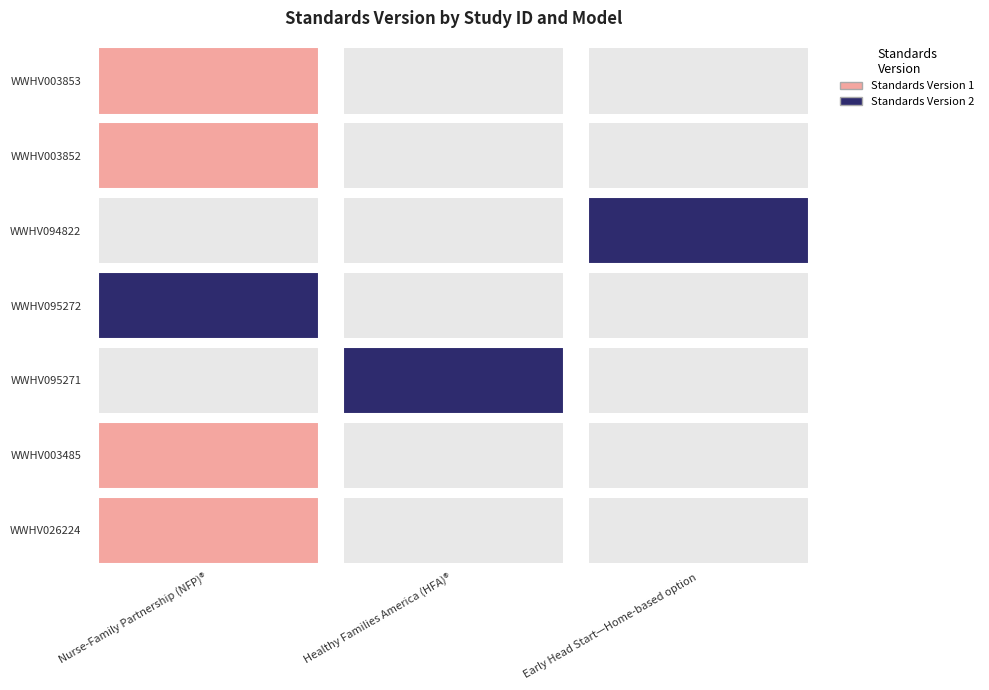

Between 2 and 6, which is larger?

2